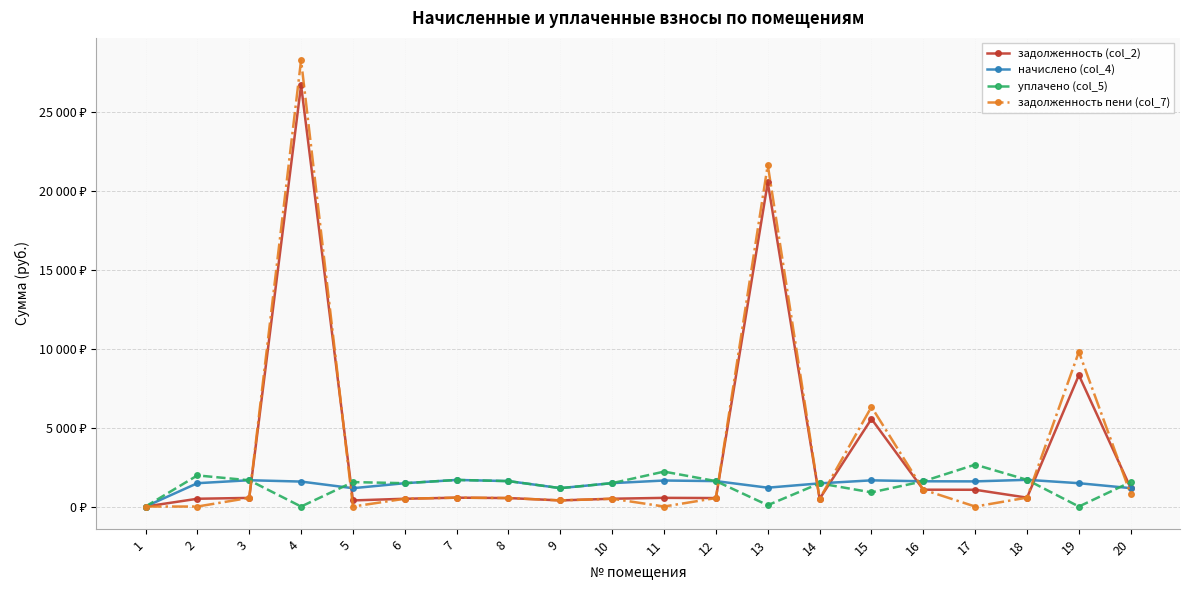

Does the chart have visible grid lines?

Yes